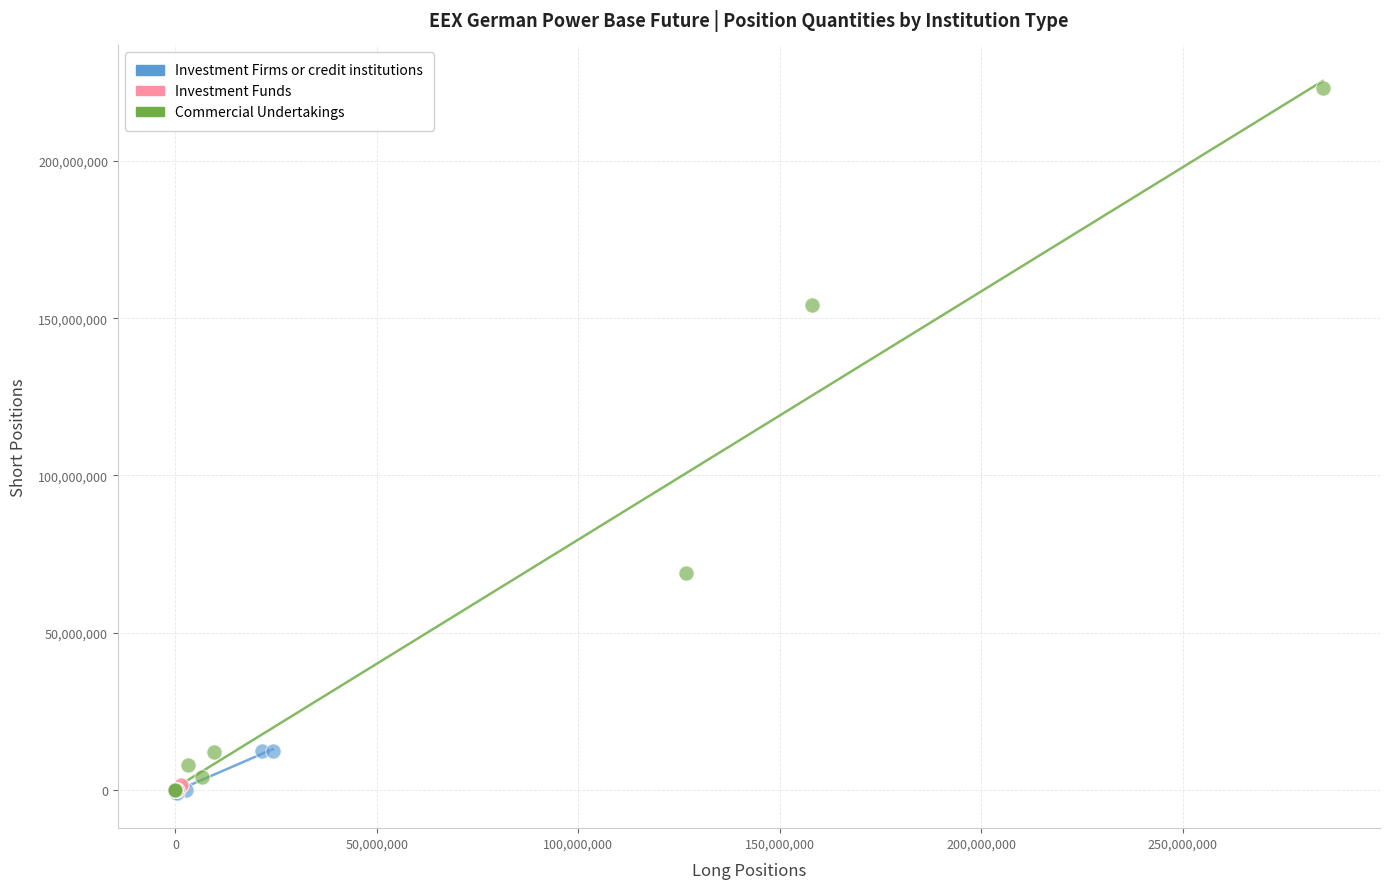

Which series reaches the maximum Y coordinate?

Commercial Undertakings